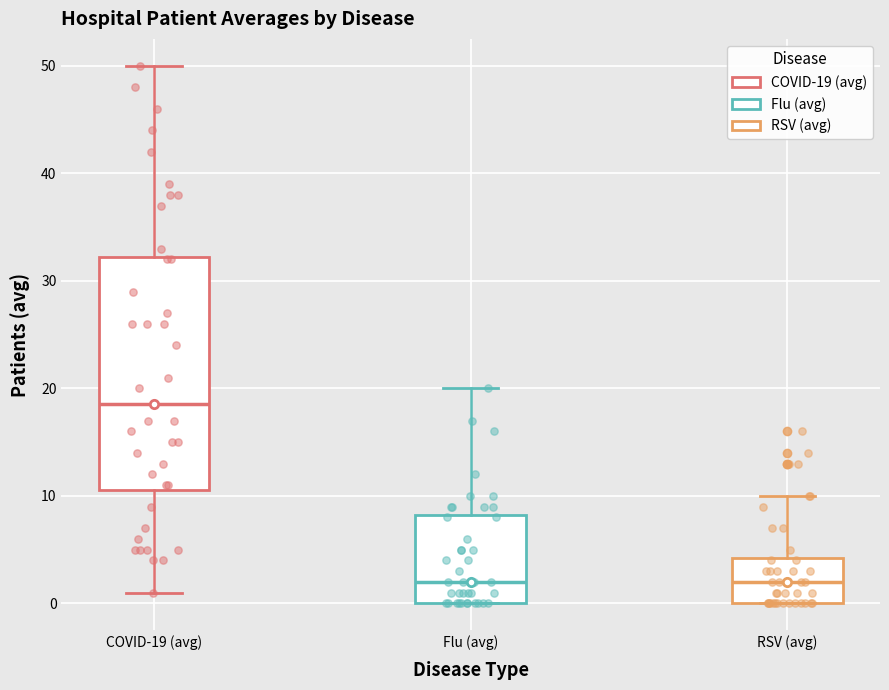

Which box has the highest median line?

COVID-19 (avg)